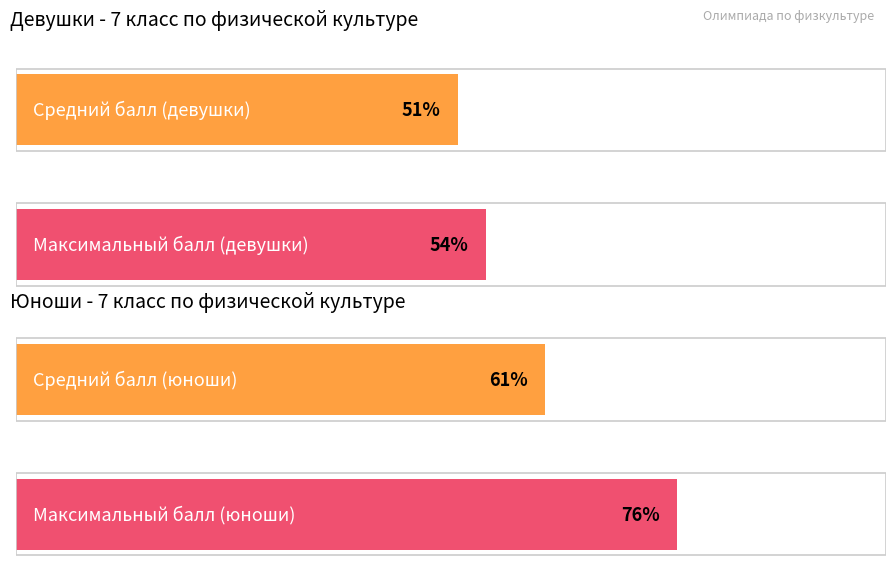

How many bars are there in each group?

2